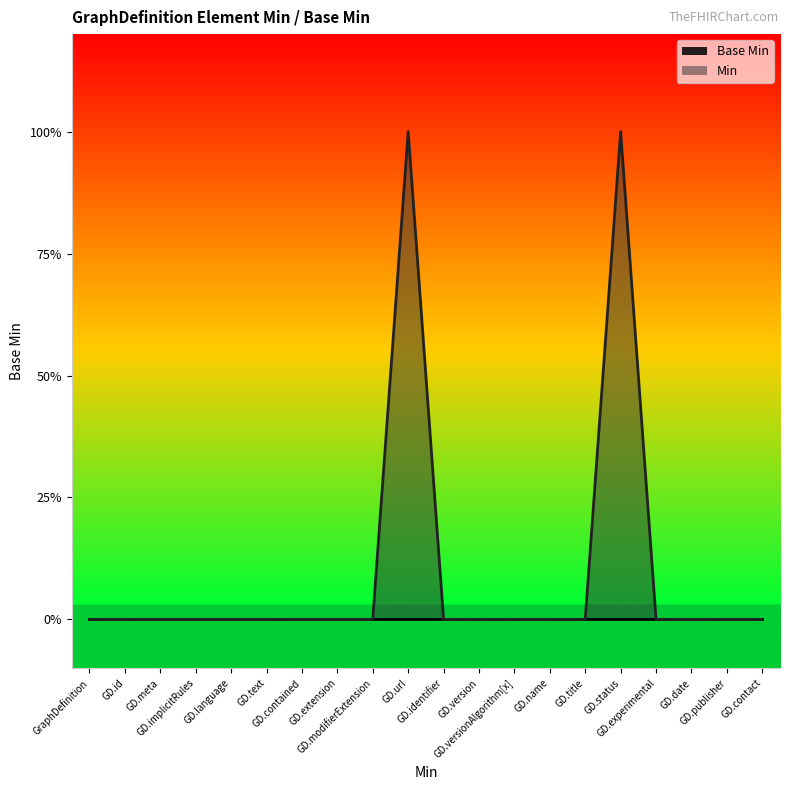

What position from the right is GraphDefinition?

20